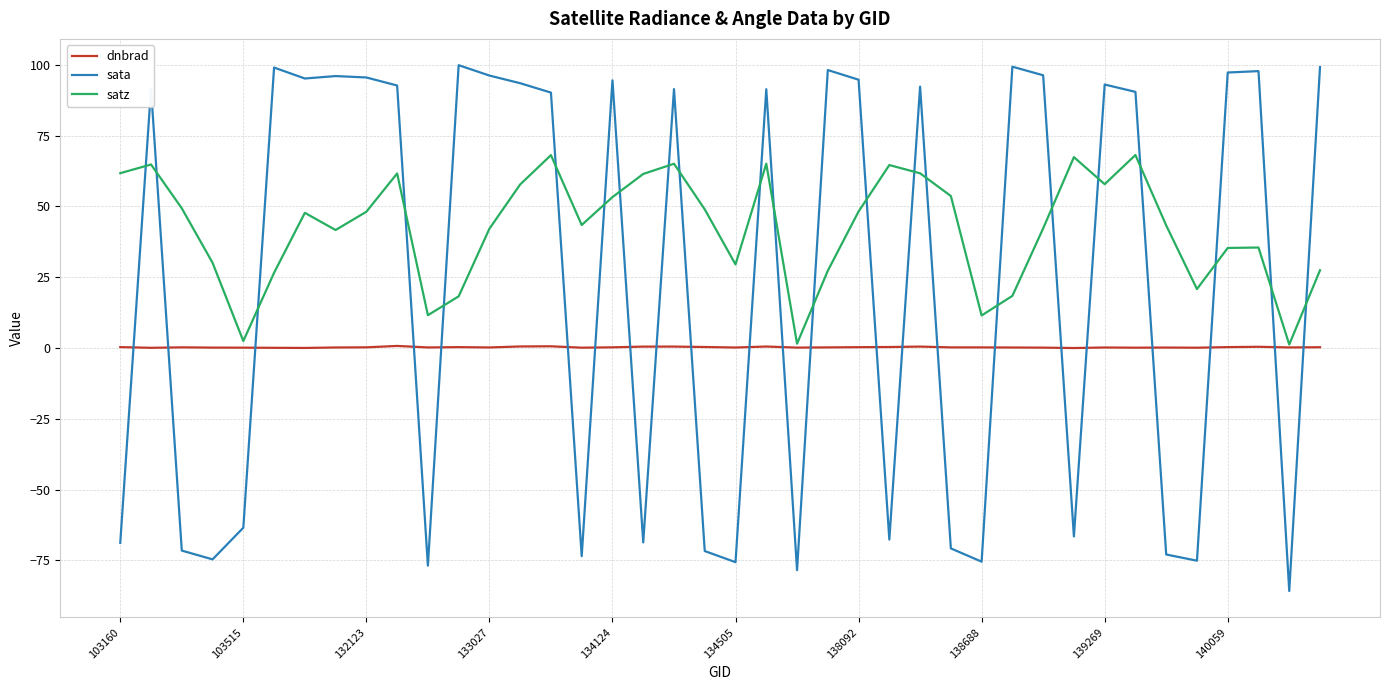

True or false: satz and sata cross at least once.

True